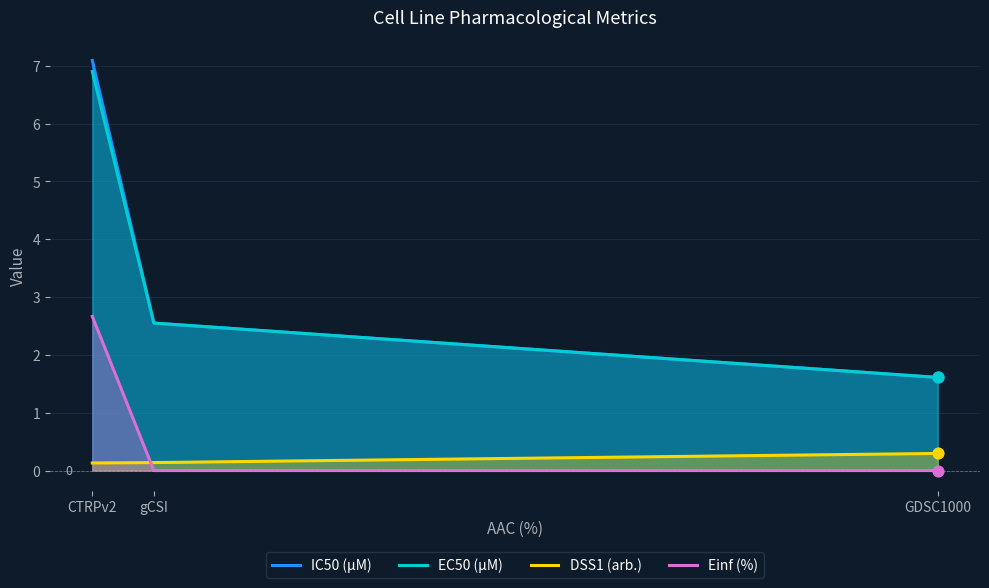

What are all the series names shown in the legend?

IC50 (µM), EC50 (µM), DSS1 (arb.), Einf (%)